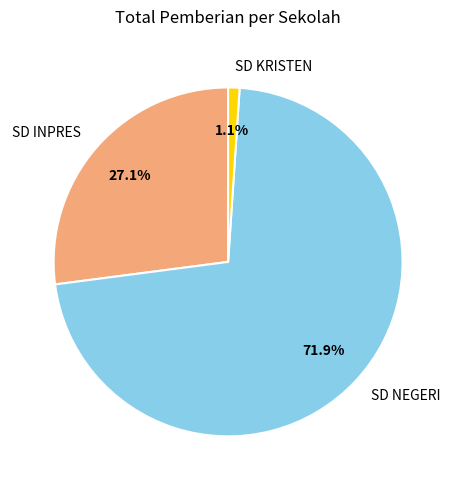

To the nearest percent, what is the average slice percentage?

33%